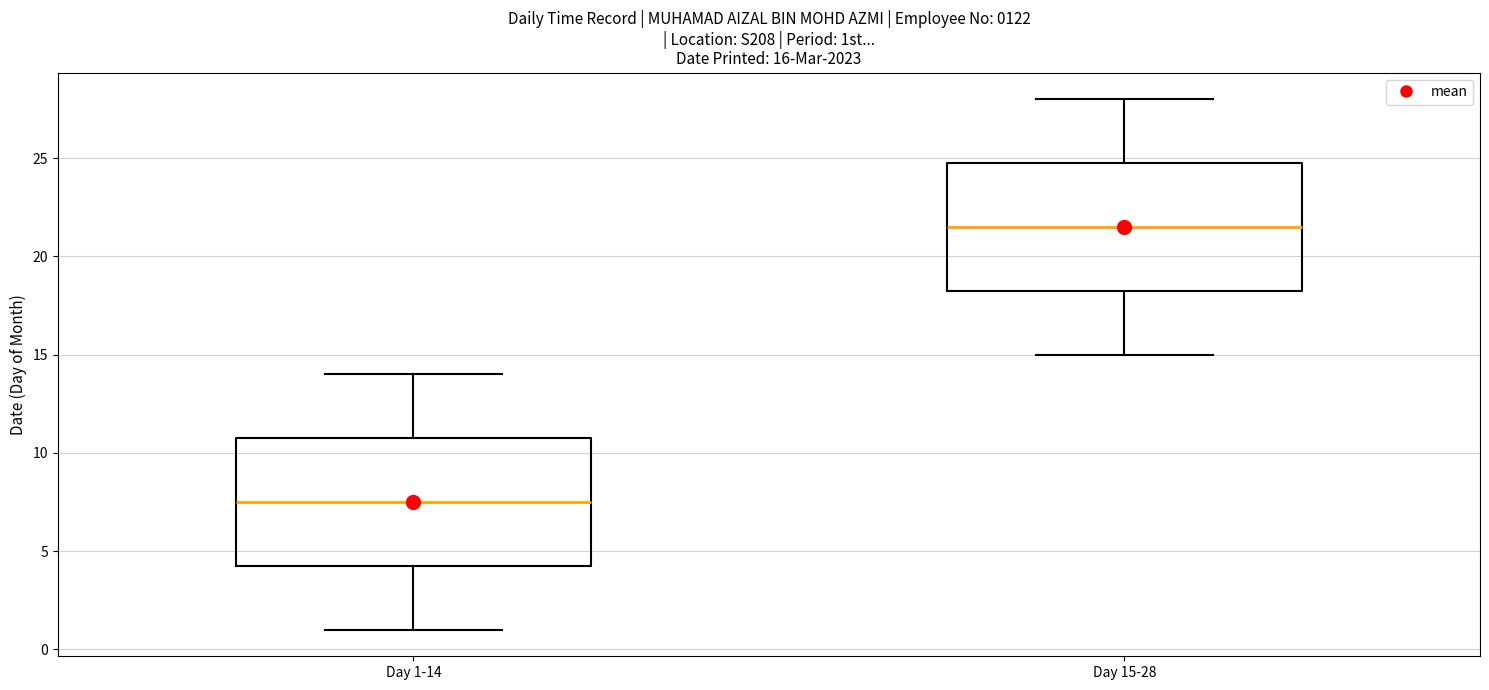

Which box's median line is the lowest?

Day 1-14